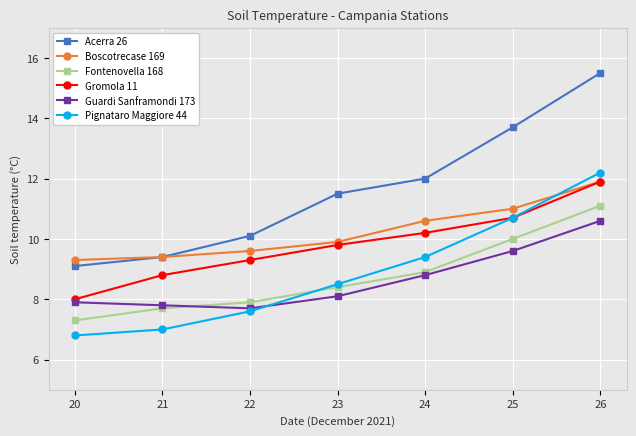

What is the difference between the second highest and second lowest values in the Boscotrecase 169 series?

1.6